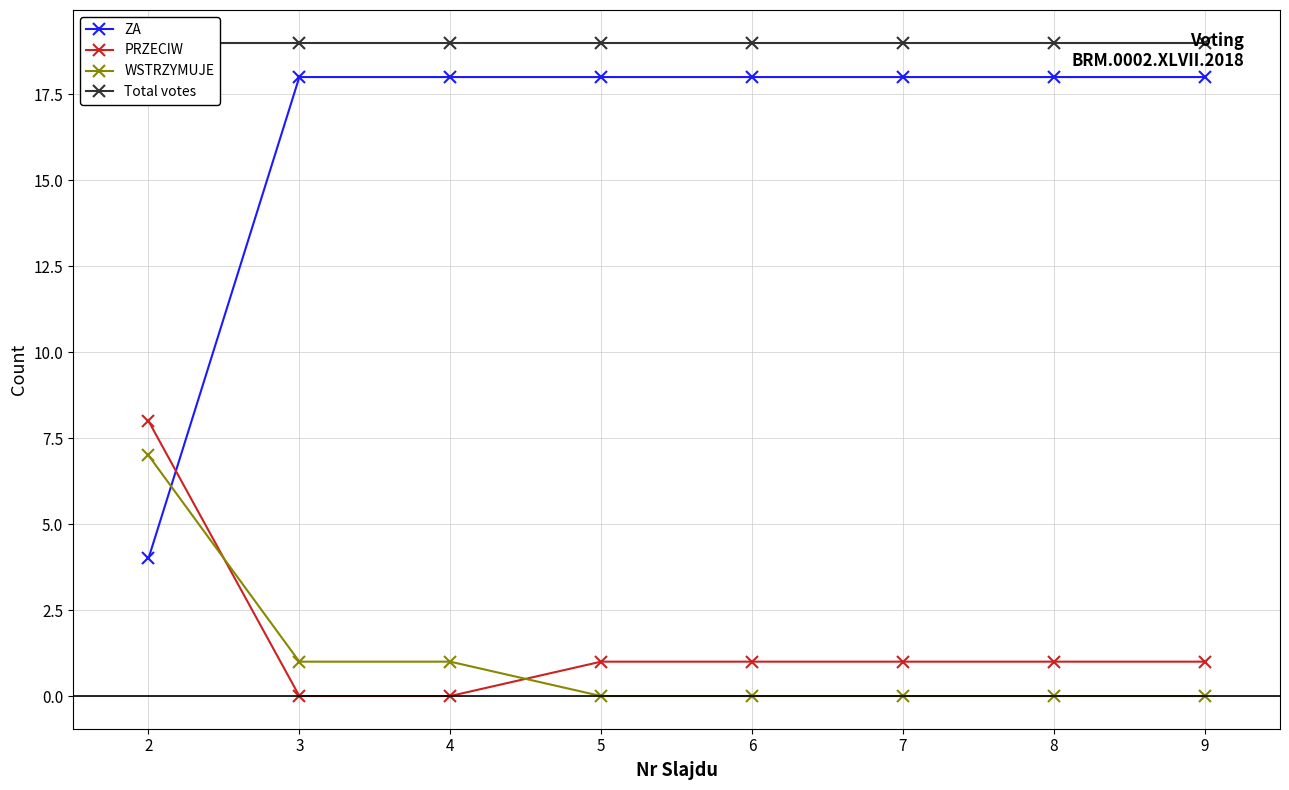

What is the approximate value of PRZECIW at 2?

8